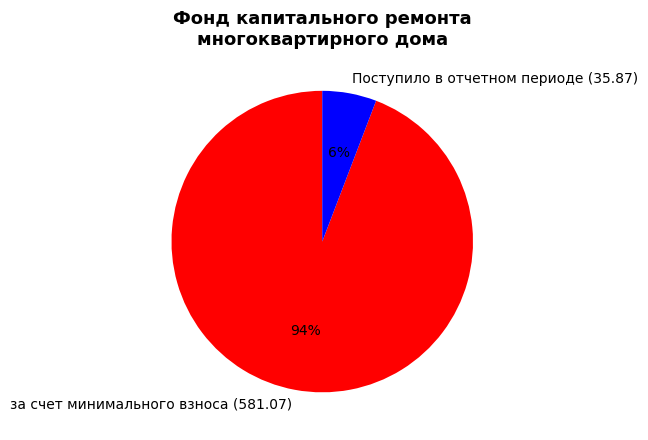

Between Поступило в отчетном периоде (35.87) and за счет минимального взноса (581.07), which is larger?

за счет минимального взноса (581.07)